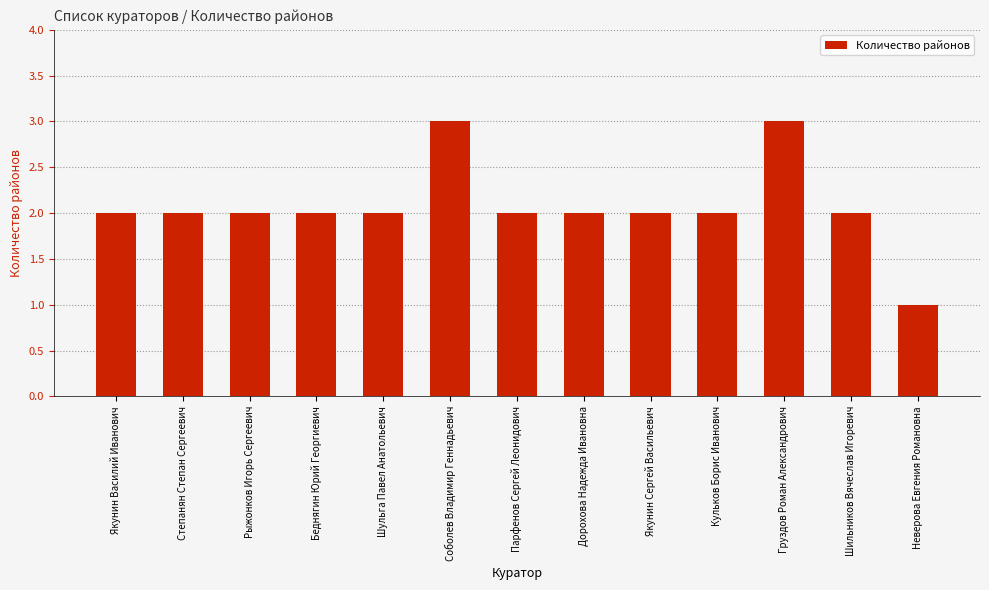

What is the ratio of the value at Груздов Роман Александрович to the value at Соболев Владимир Геннадьевич?

1.0